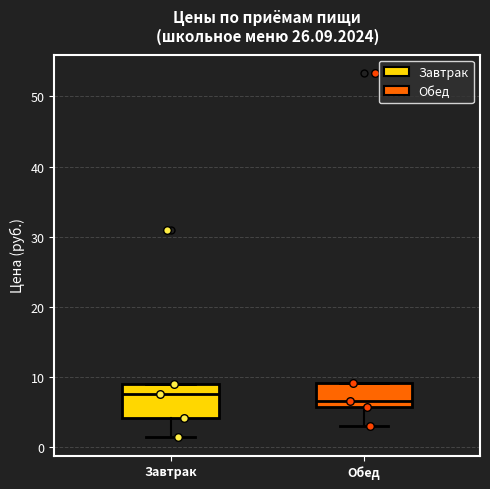

Where is the lower edge of the box for Обед on the y-axis? The values are not printed on the chart, so give them approximately, as read against the axis.

6